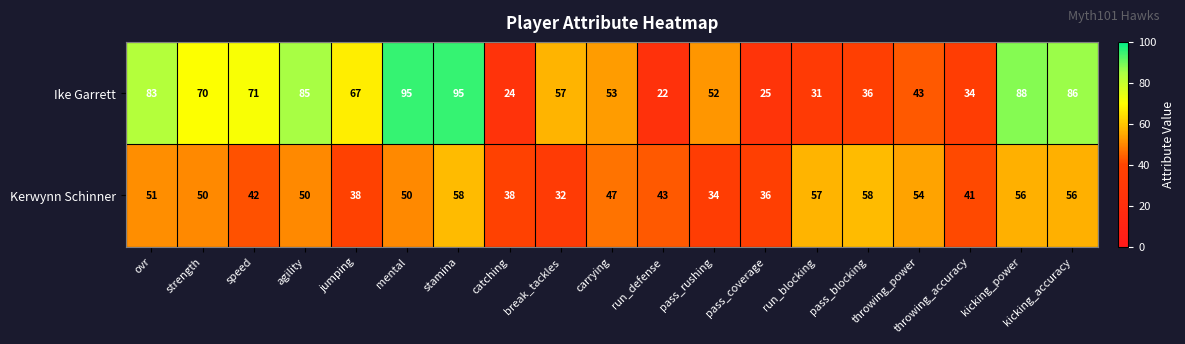

At which category is the sum across all series the highest?

stamina